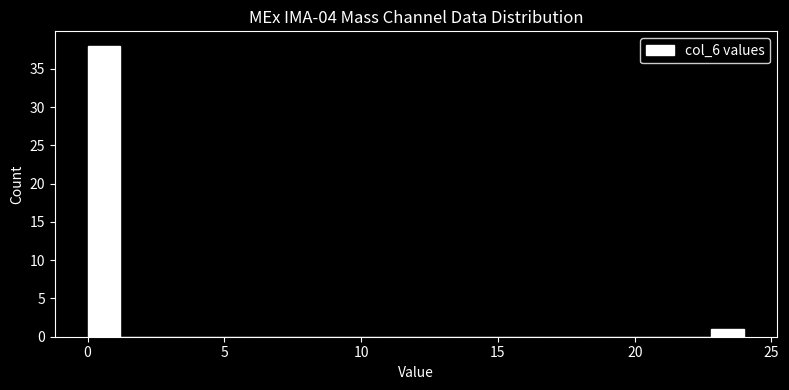

Around what value on the x-axis is the tallest bar? Give the approximate position of its centre, as read against the axis.

0.5